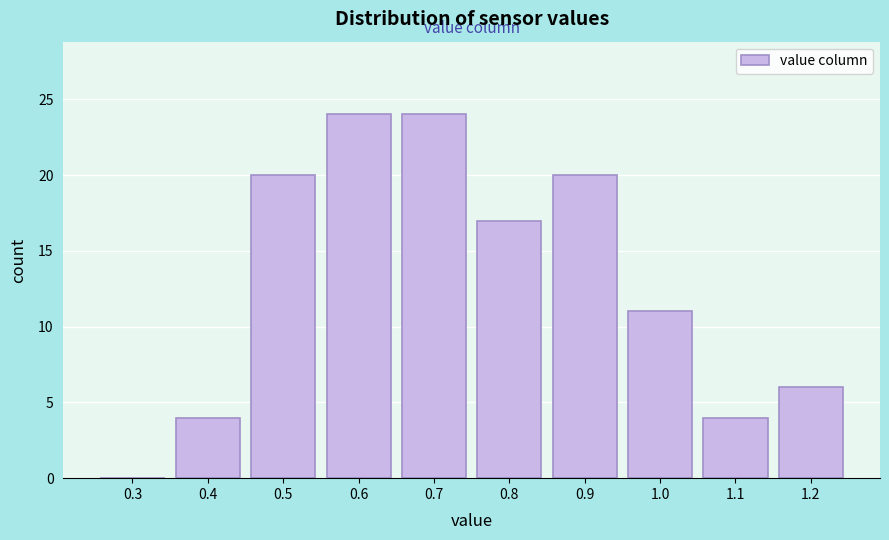

Reading right to left, extract all data points from this chart.

1.2=6	1.1=4	1.0=11	0.9=20	0.8=17	0.7=24	0.6=24	0.5=20	0.4=4	0.3=0